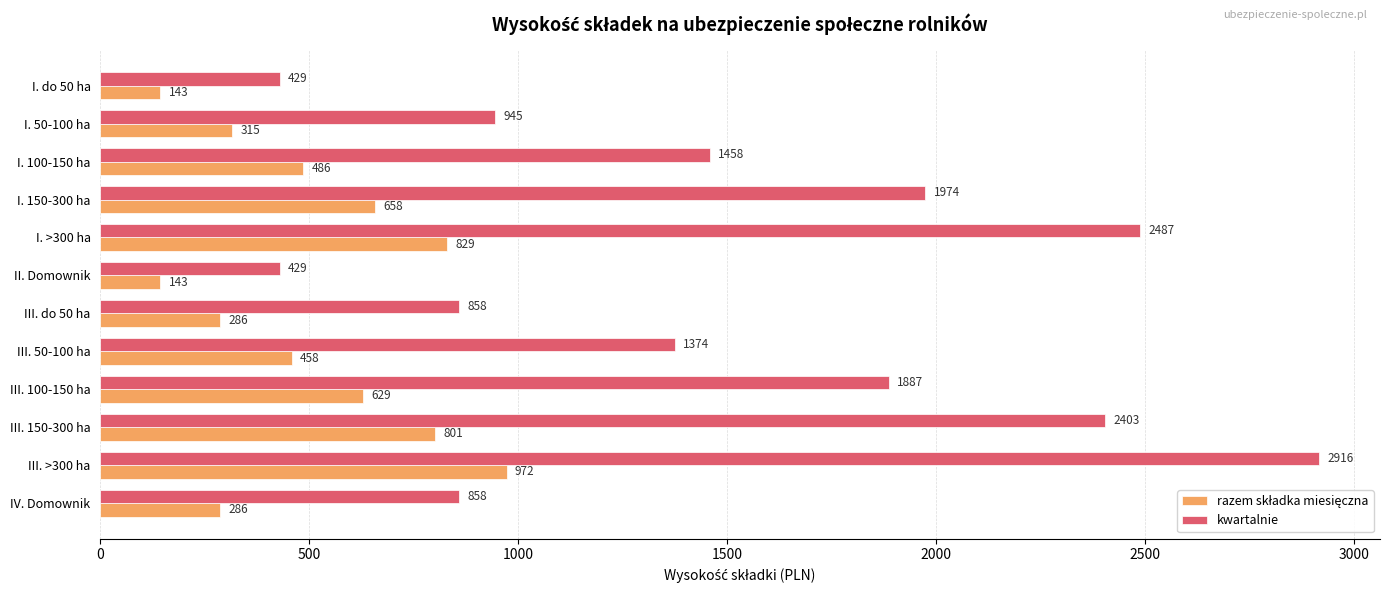

Is it true that kwartalnie equals 761 at I. do 50 ha?

False